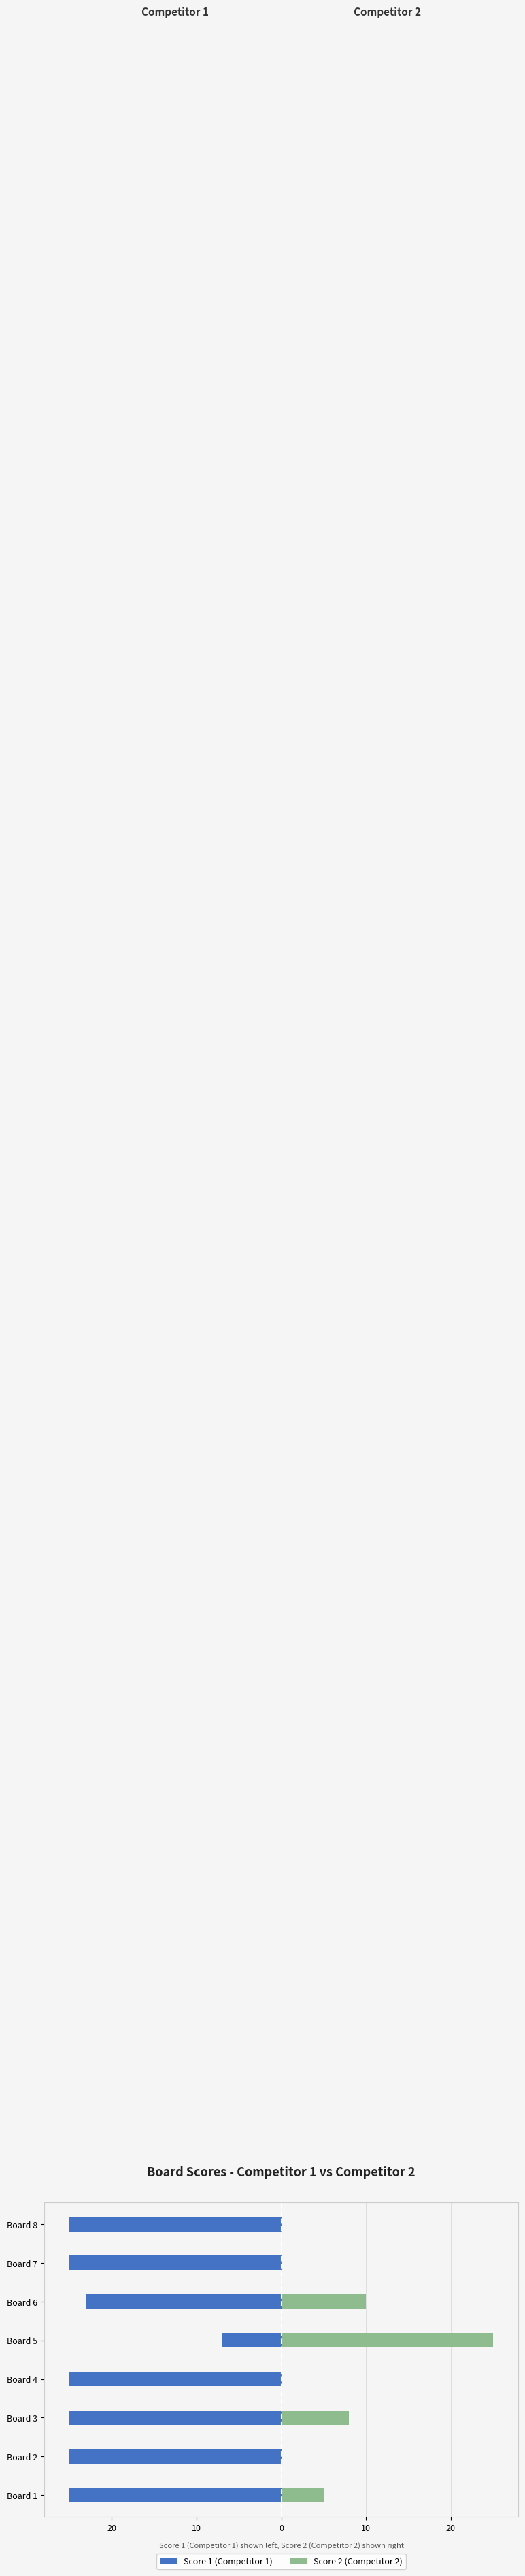

Which series has the widest spread of values?

Score 2 (Competitor 2)